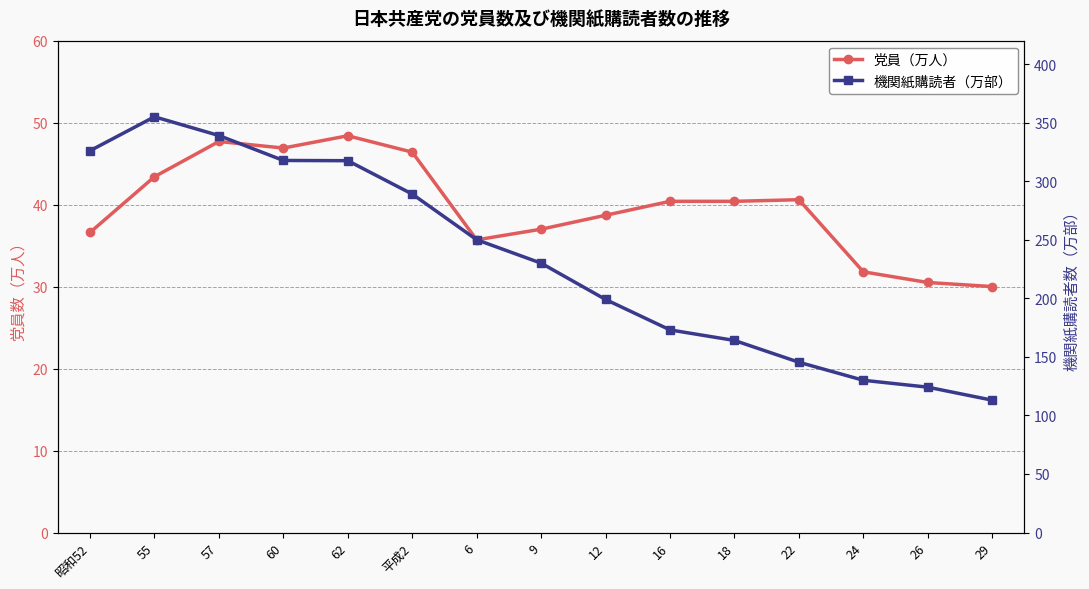

How many series are shown in this chart?

2